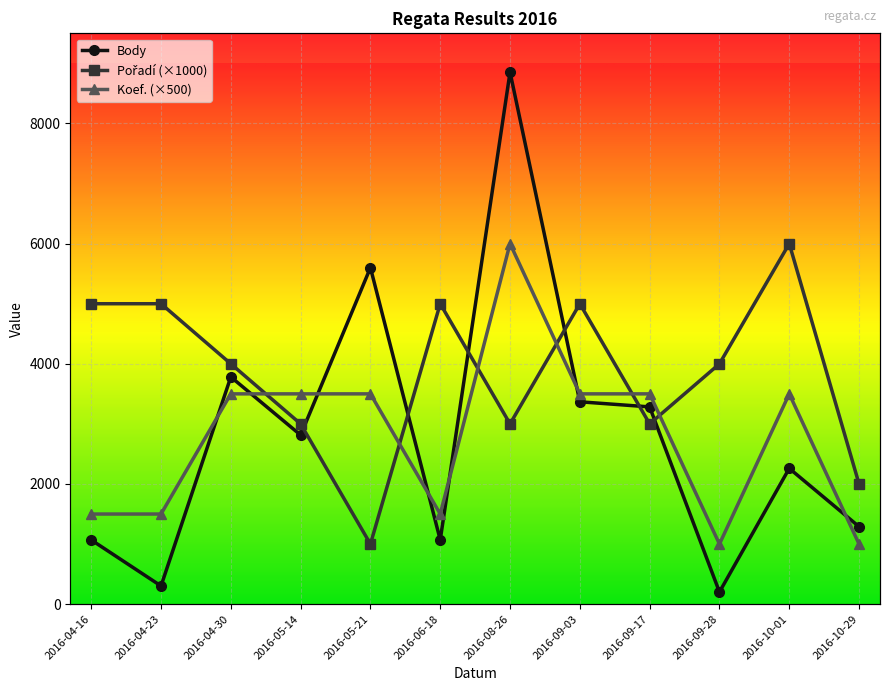

Which series has the largest total across all categories?

Pořadí